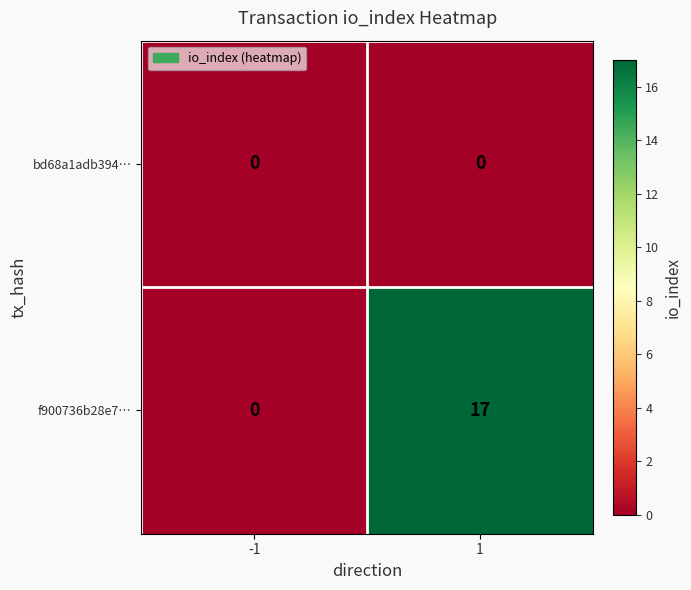

Between -1 and 1, which series saw the biggest shift?

f900736b28e7…